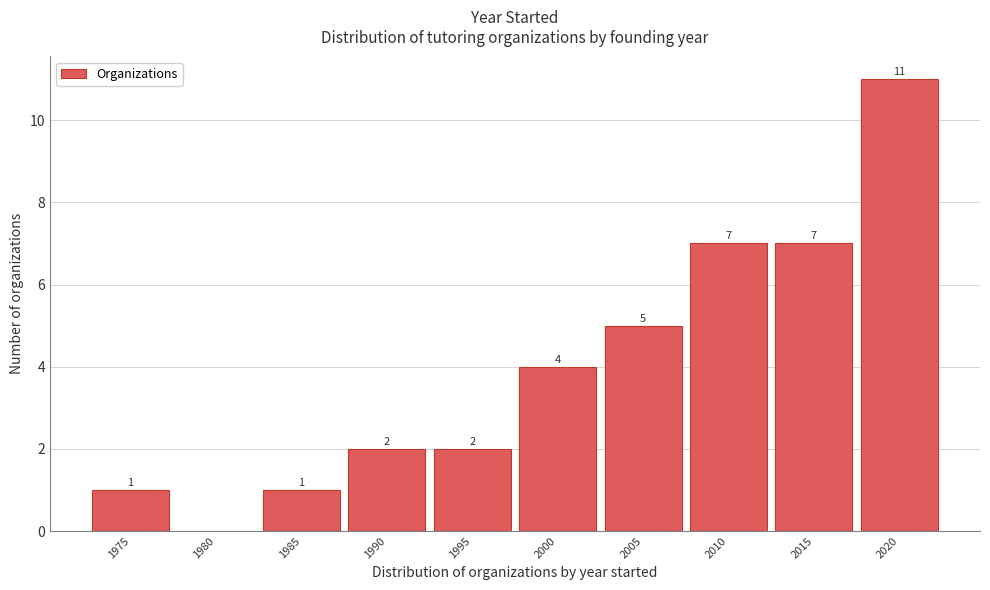

Reading left to right, transcribe all the data shown in this chart.

1975=1	1980=0	1985=1	1990=2	1995=2	2000=4	2005=5	2010=7	2015=7	2020=11